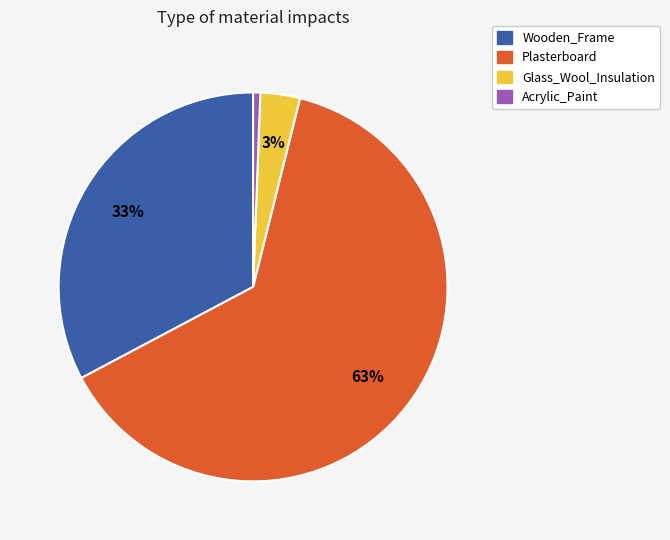

To the nearest percent, what is the average slice percentage?

25%